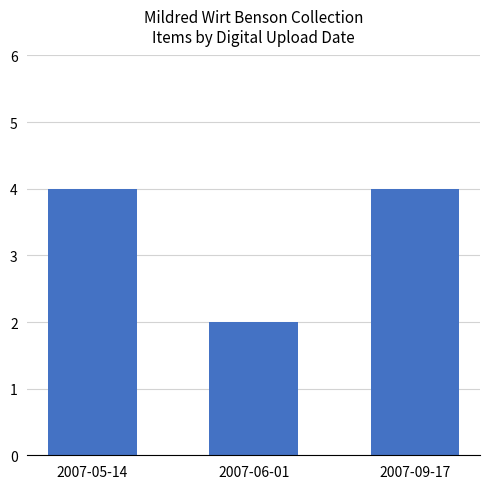

What is the value of the 2nd bar from the left?

2